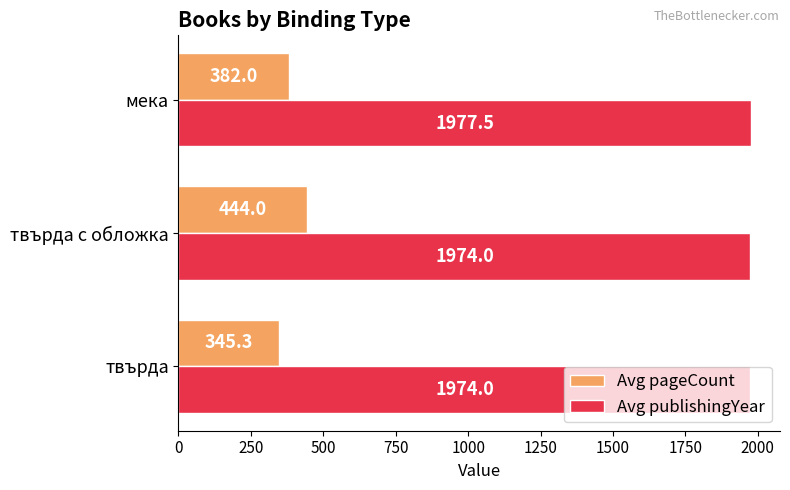

What is the total value across all series at твърда?

2319.3